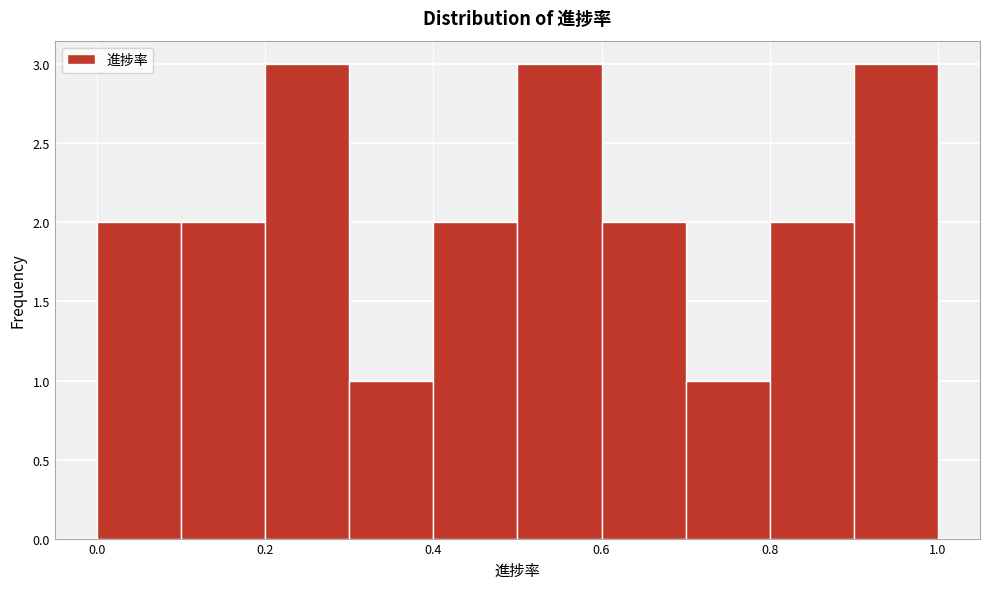

Reading left to right, list every bar in this chart as the range it spans on the x-axis followed by its height. The values are not printed on the chart, so give them approximately, as read against the axis.

0.0 to 0.1: 2
0.1 to 0.2: 2
0.2 to 0.3: 3
0.3 to 0.4: 1
0.4 to 0.5: 2
0.5 to 0.6: 3
0.6 to 0.7: 2
0.7 to 0.8: 1
0.8 to 0.9: 2
0.9 to 1.0: 3